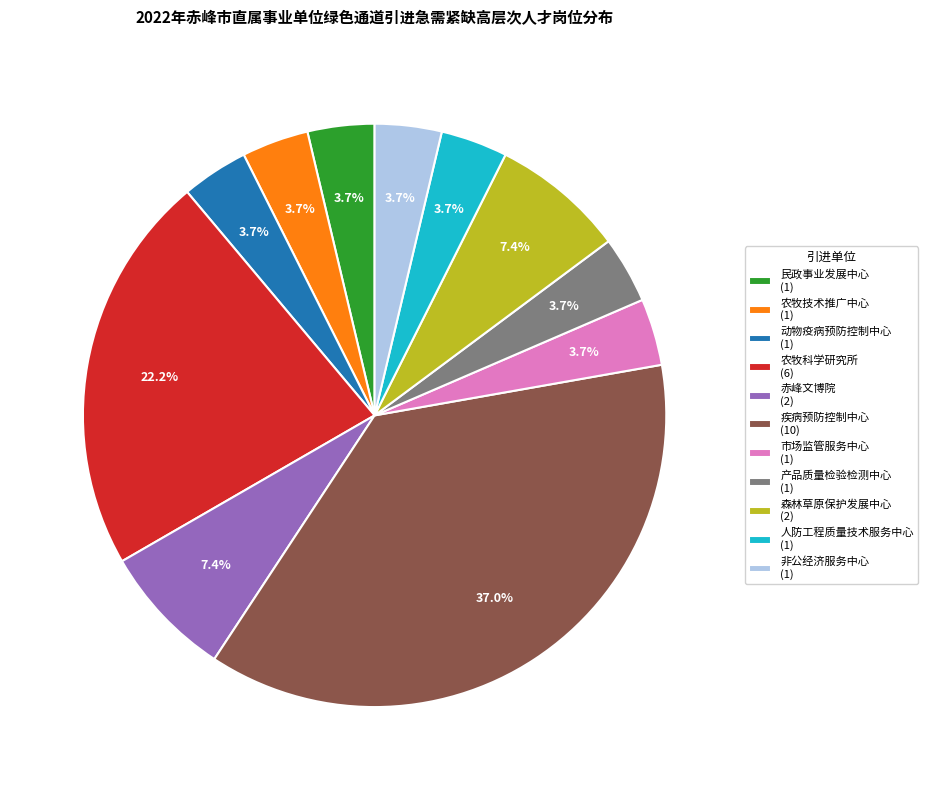

Approximately how many times larger is the value at 产品质量检验检测中心 (1) compared to 民政事业发展中心 (1)?

1.0